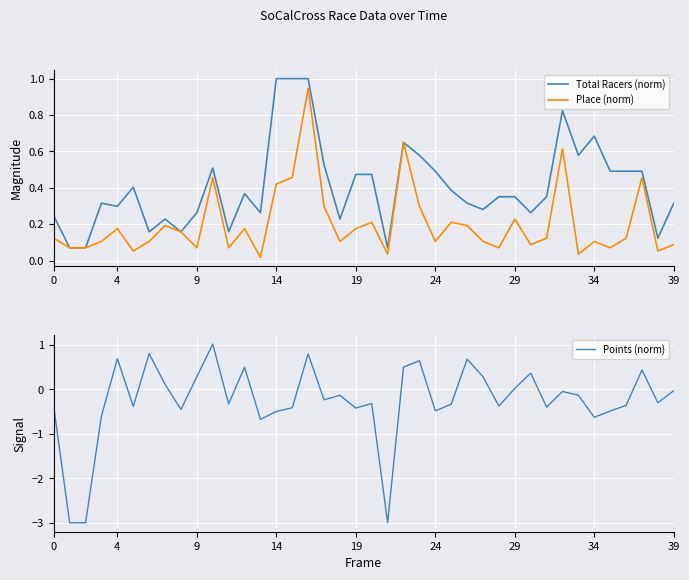

How many series are shown in this chart?

3